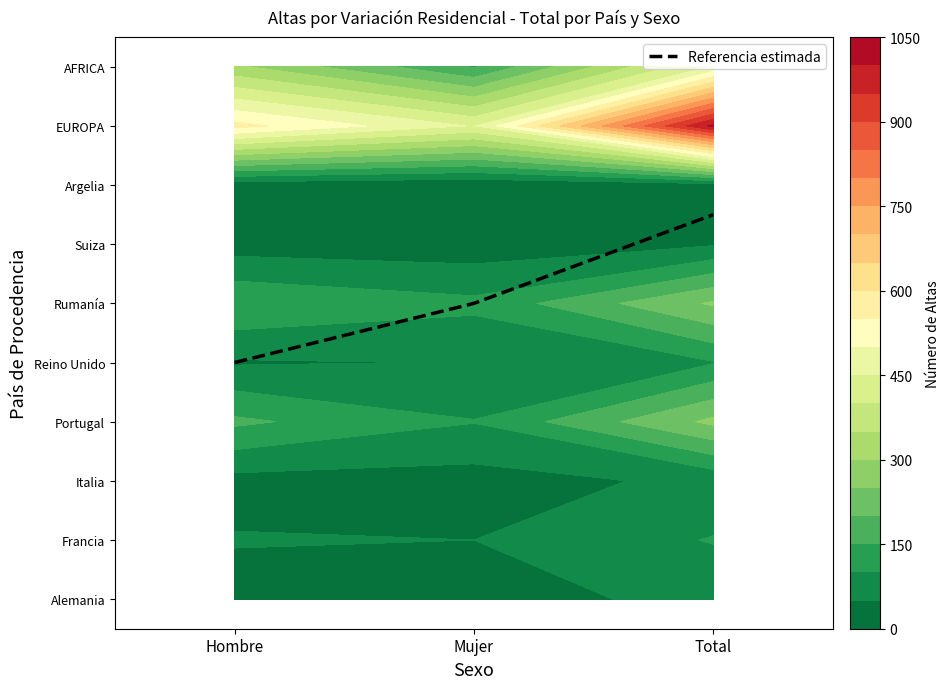

The value of Suiza at Mujer is 19. True or false?

True